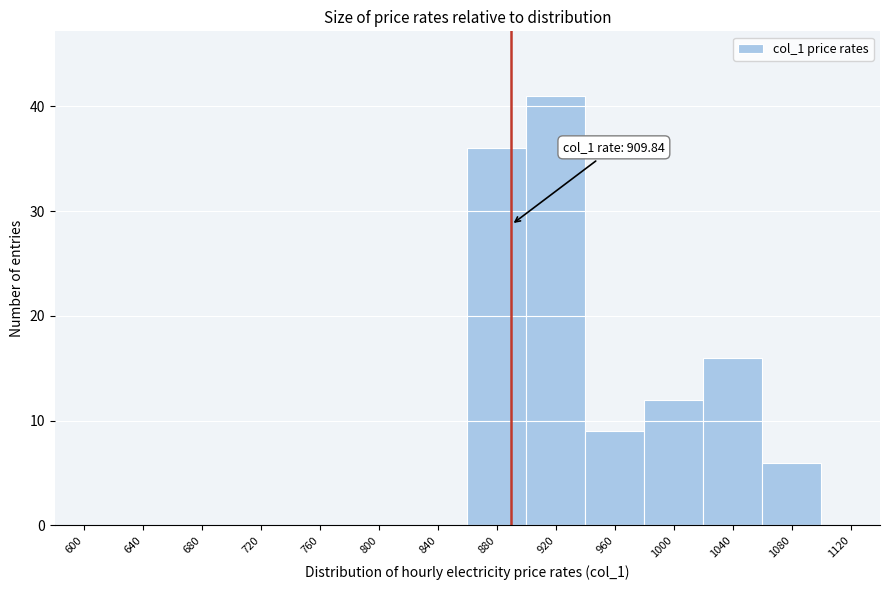

Reading left to right, list all the values displayed in this chart.

600=0	640=0	680=0	720=0	760=0	800=0	840=0	880=36	920=41	960=9	1000=12	1040=16	1080=6	1120=0